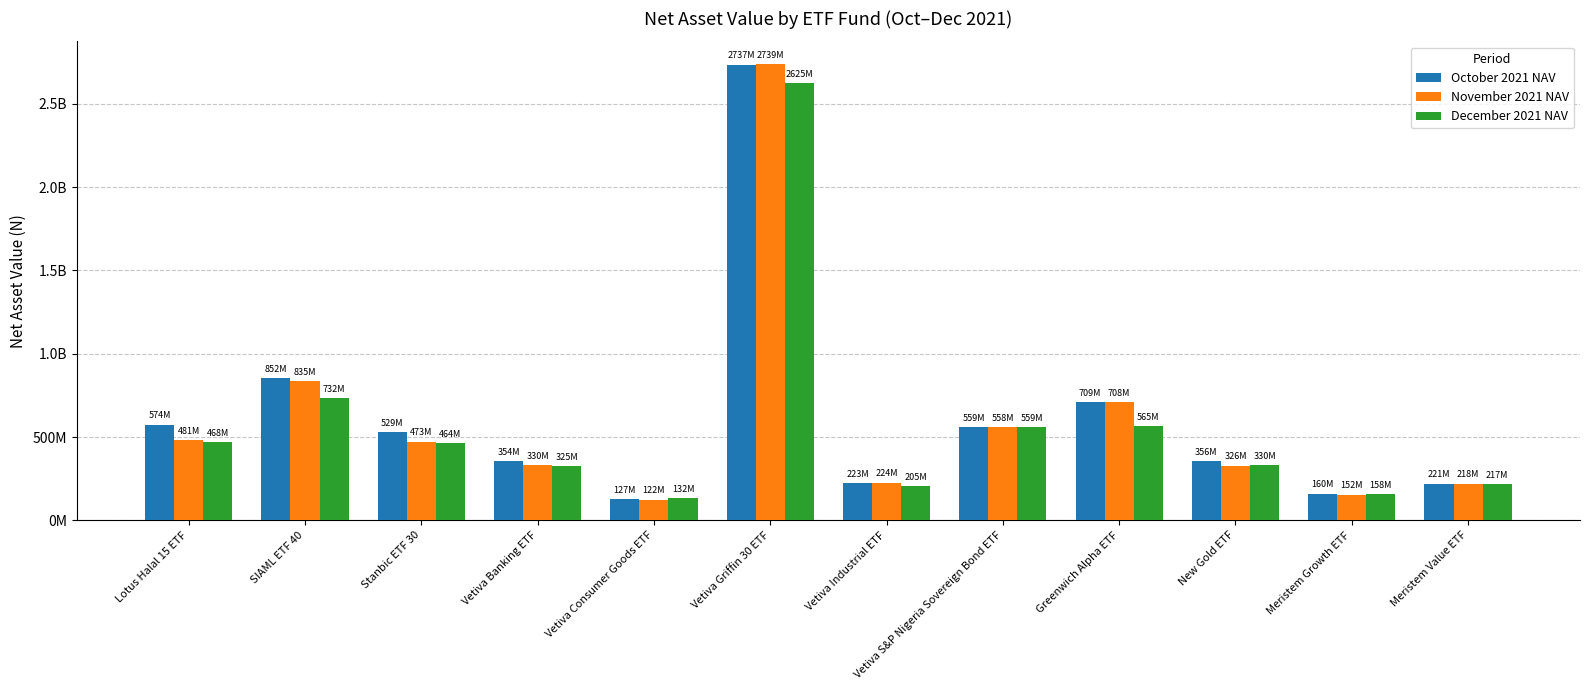

What value does the November 2021 NAV series have at Greenwich Alpha ETF?

707811214.2